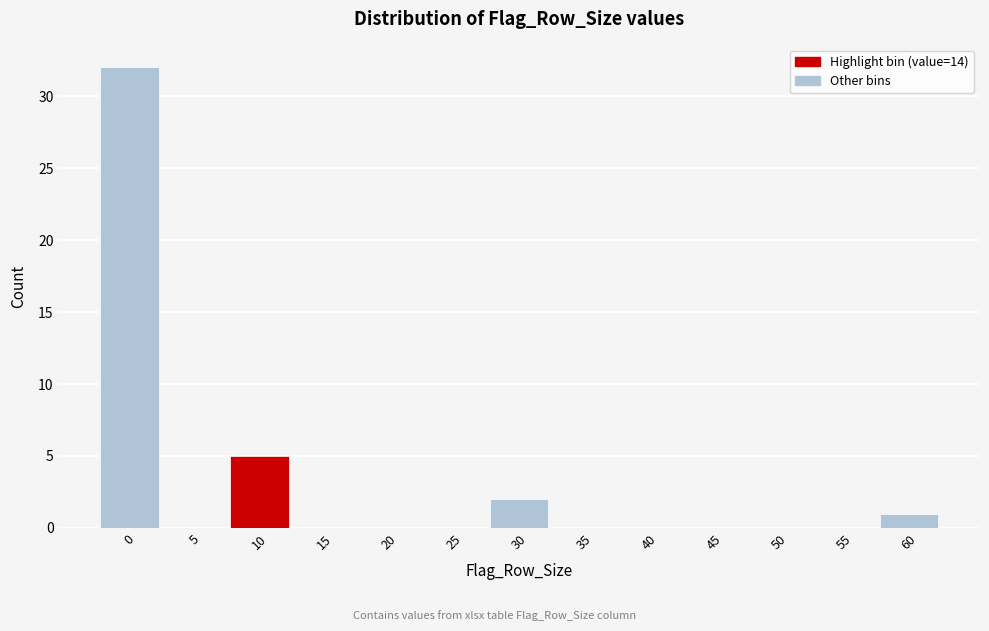

Reading left to right, transcribe all the data shown in this chart.

0=32	5=0	10=5	15=0	20=0	25=0	30=2	35=0	40=0	45=0	50=0	55=0	60=1